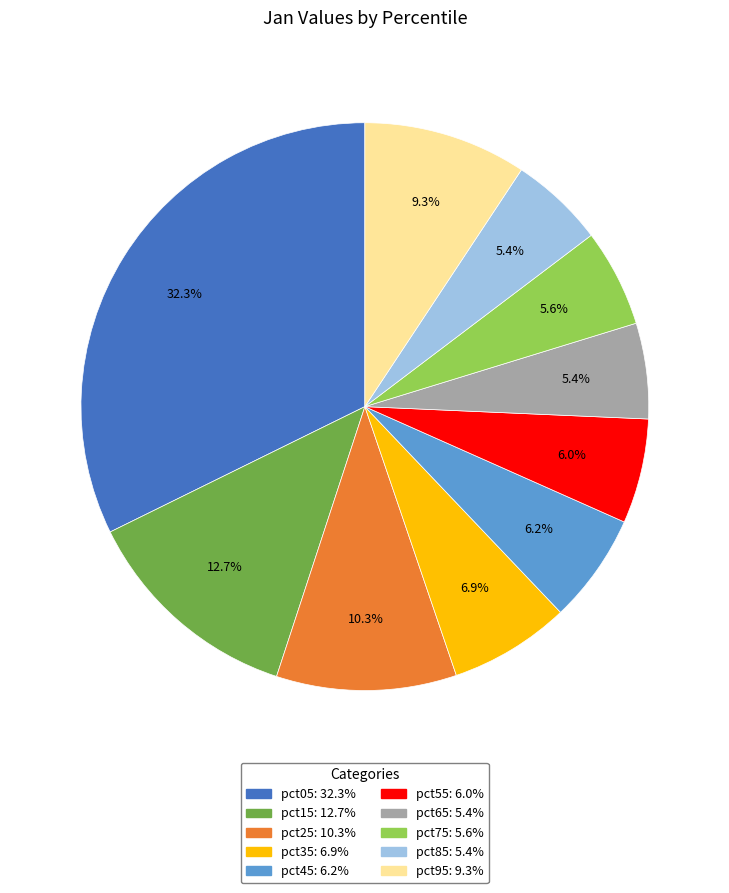

Which slice is the largest?

pct05